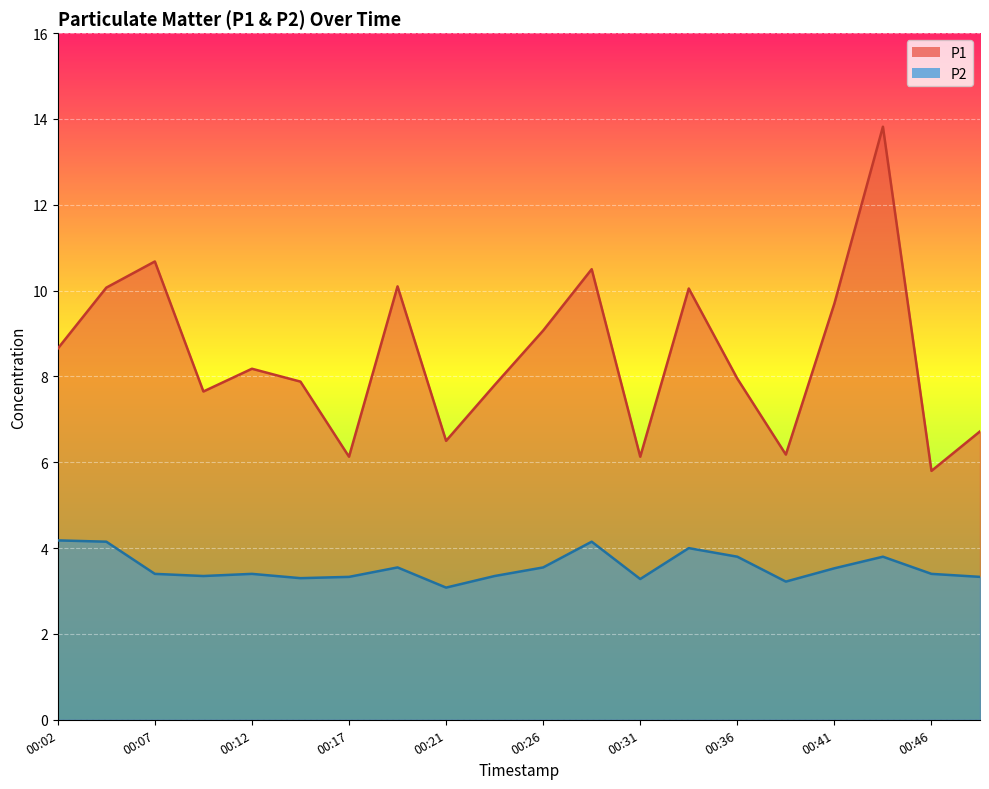

True or false: P2 has a value of 2.3 at 00:49.

False